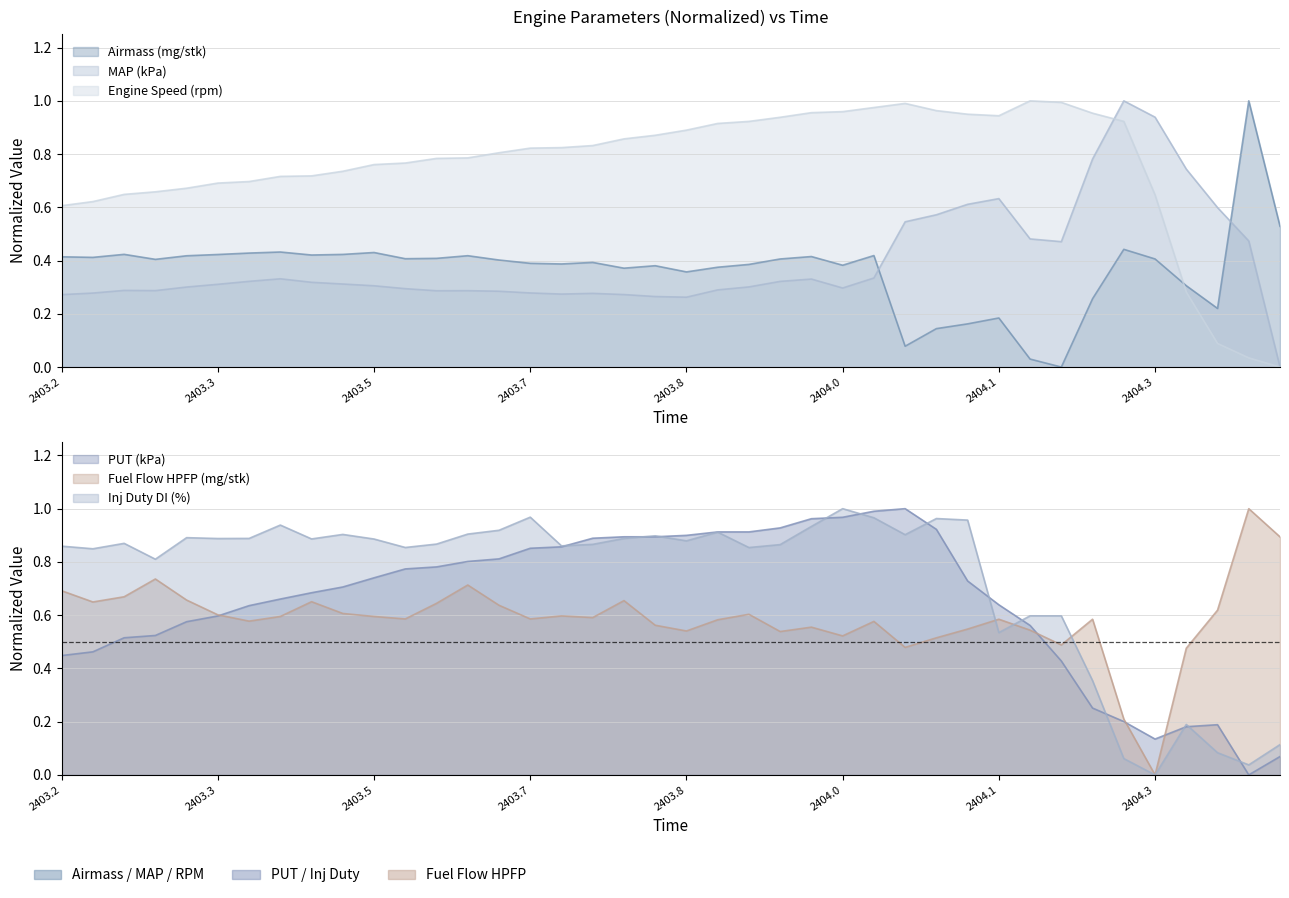

Rank the series by their maximum value, from highest to lowest.

Airmass (mg/stk), MAP (kPa), Engine Speed (rpm), PUT (kPa), Fuel Flow HPFP (mg/stk), Inj Duty DI (%)